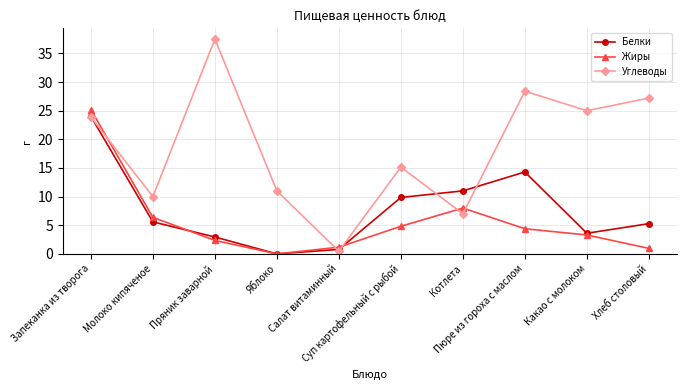

How many interior local peaks does the Белки series have?

1